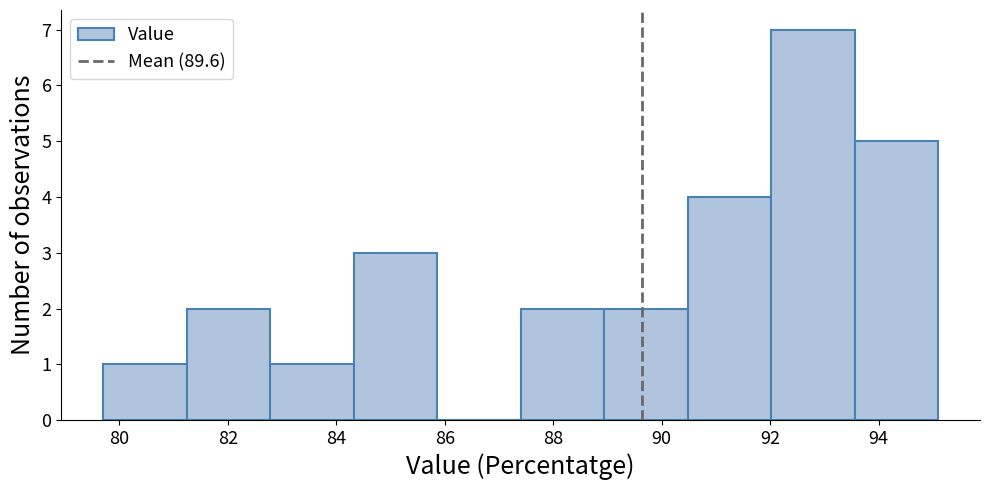

Reading left to right, list every bar in this chart as the range it spans on the x-axis followed by its height. Neither the bar edges nor the heights are printed on the chart, so give them approximately, as read against the axes.

79.70 to 81.24: 1
81.24 to 82.78: 2
82.78 to 84.32: 1
84.32 to 85.86: 3
85.86 to 87.40: 0
87.40 to 88.94: 2
88.94 to 90.48: 2
90.48 to 92.02: 4
92.02 to 93.56: 7
93.56 to 95.10: 5